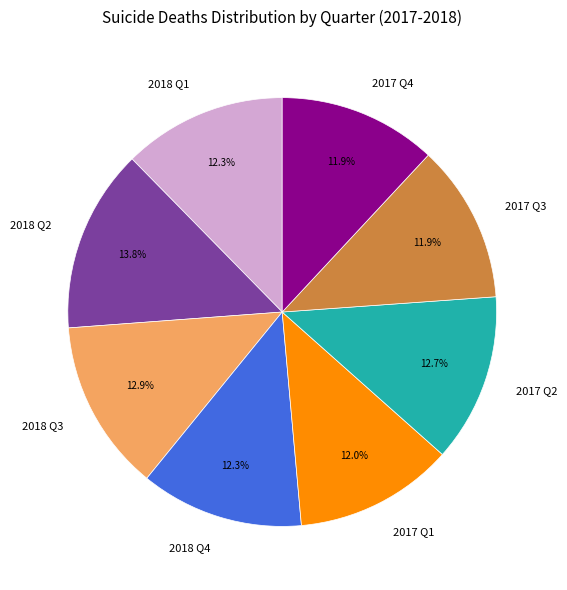

To the nearest percent, what portion does 2017 Q2 represent?

13%